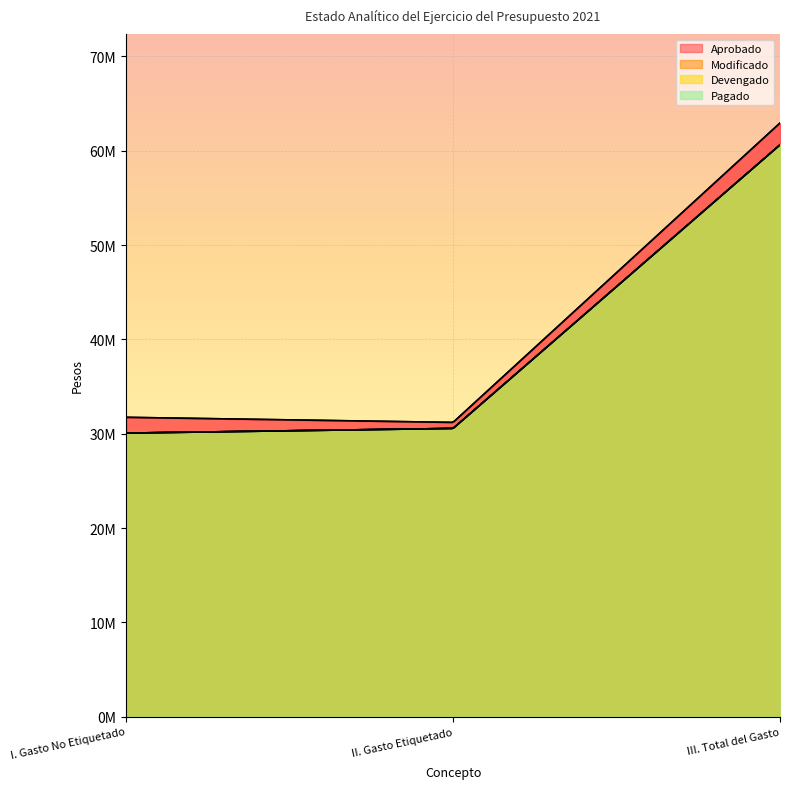

Reading right to left, list all the values displayed in this chart.

Aprobado: III. Total del Gasto=62939787	II. Gasto Etiquetado=31200000	I. Gasto No Etiquetado=31739787
Modificado: III. Total del Gasto=60629181	II. Gasto Etiquetado=30562176	I. Gasto No Etiquetado=30067005
Devengado: III. Total del Gasto=60629181	II. Gasto Etiquetado=30562176	I. Gasto No Etiquetado=30067005
Pagado: III. Total del Gasto=60629181	II. Gasto Etiquetado=30562176	I. Gasto No Etiquetado=30067005